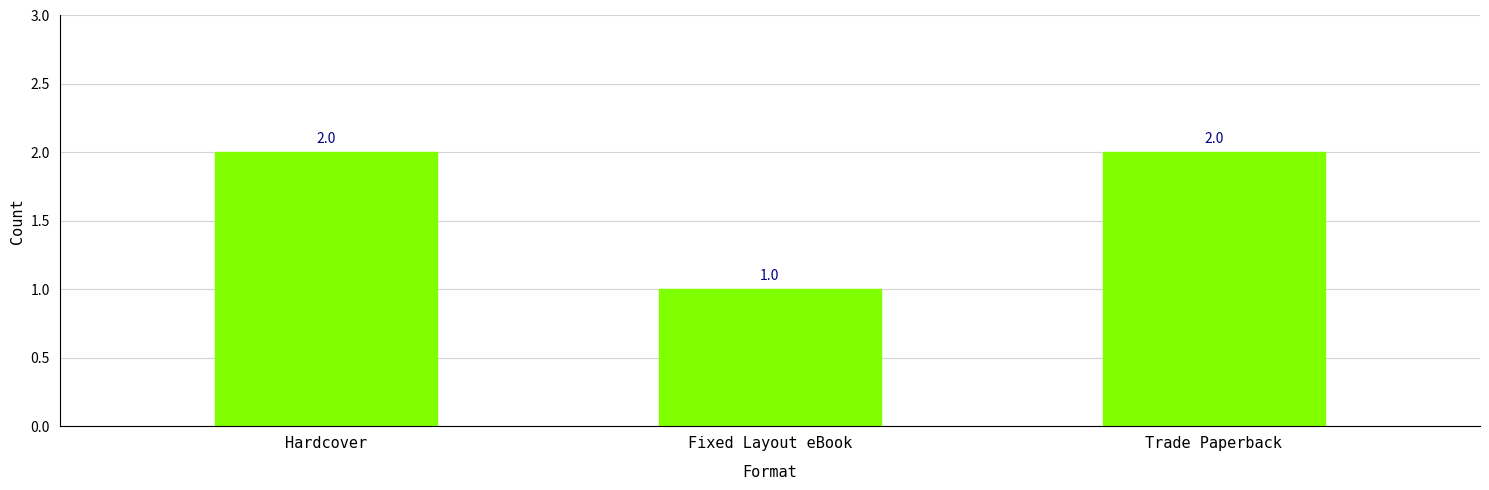

The chart shows a value of 2 at Hardcover. True or false?

True